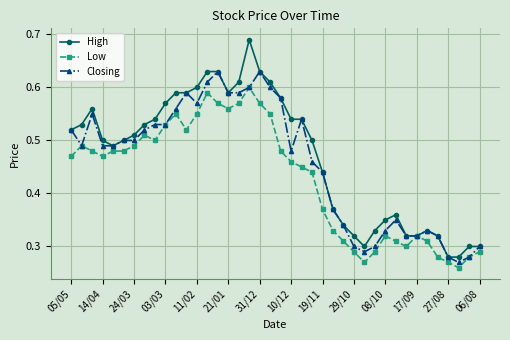

True or false: Closing has more than 2 points higher than both neighbors.

True